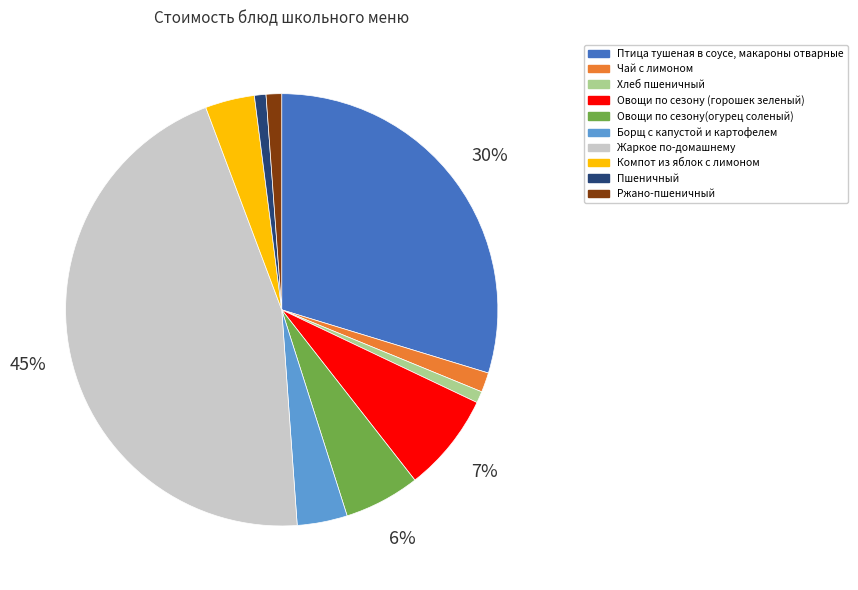

How many slices are in this pie chart?

10